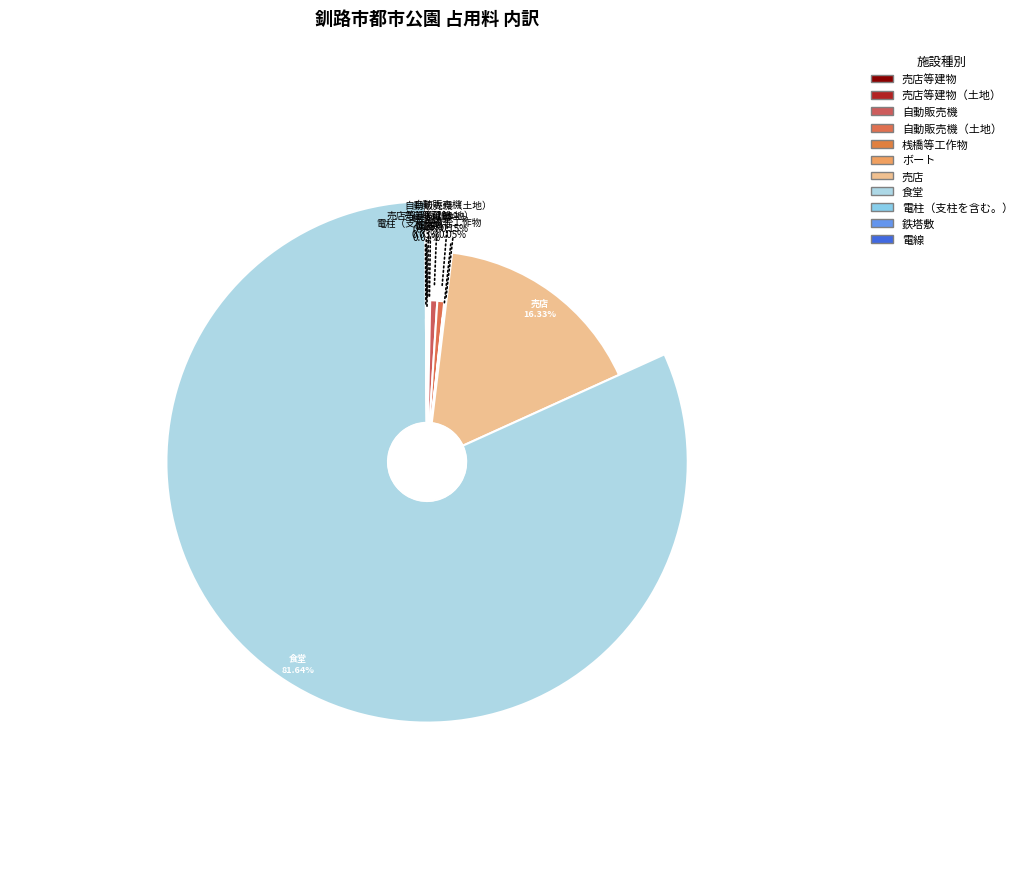

To the nearest percent, what is the difference between the largest and smallest slice percentages?

82%